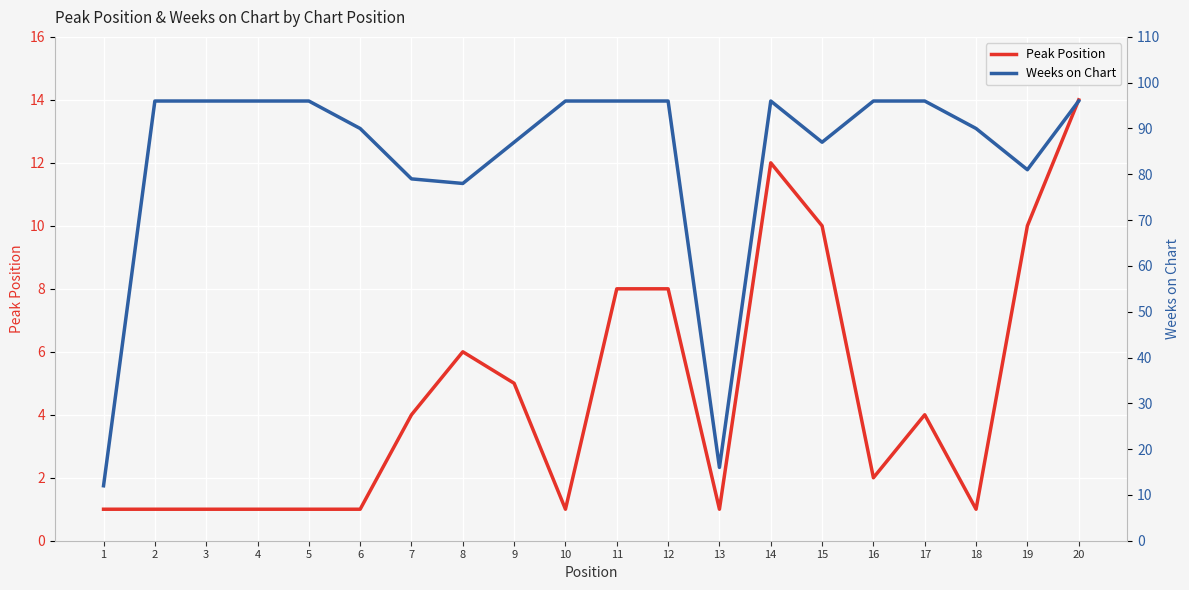

At which label is Peak Position closest to 7?

8